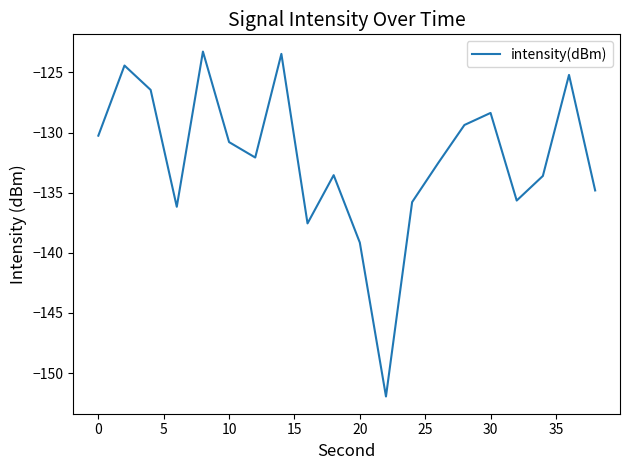

What is the greatest value displayed?

-123.3